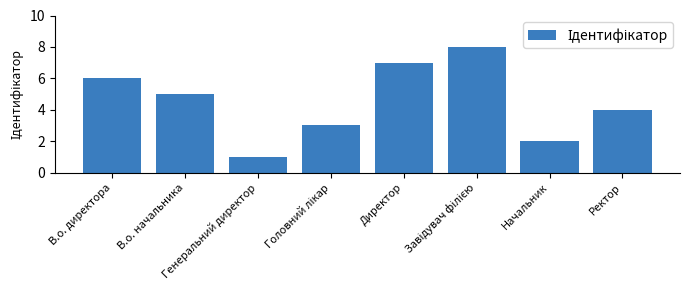

What is the difference between the maximum and second lowest values?

6